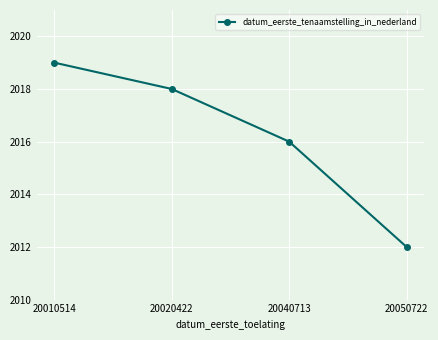

Does the chart have visible grid lines?

Yes